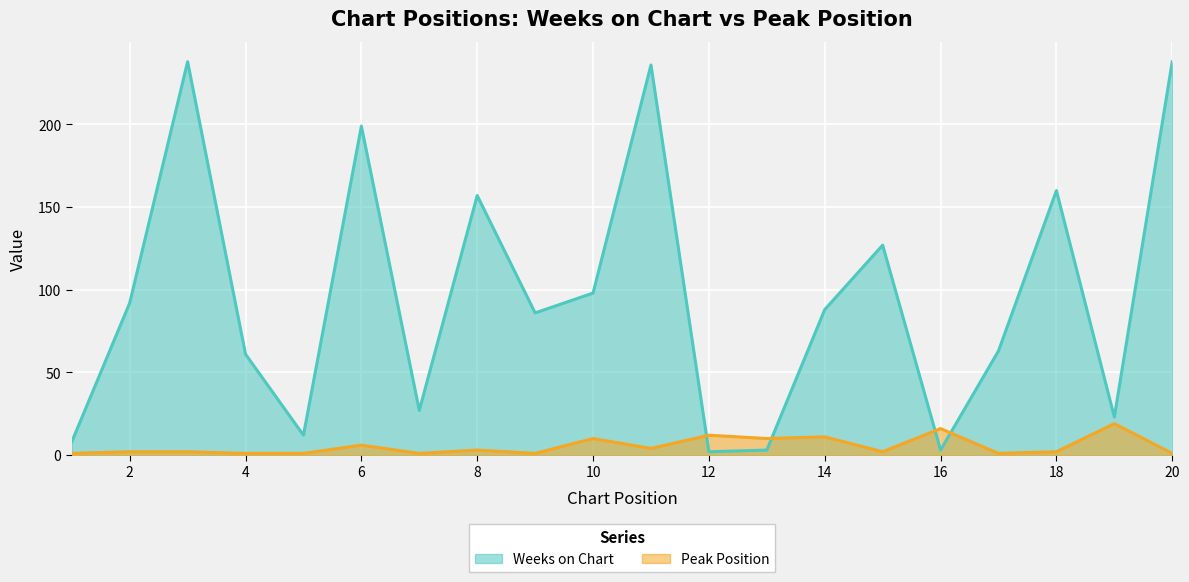

Which series has the largest range (max minus min)?

Weeks on Chart